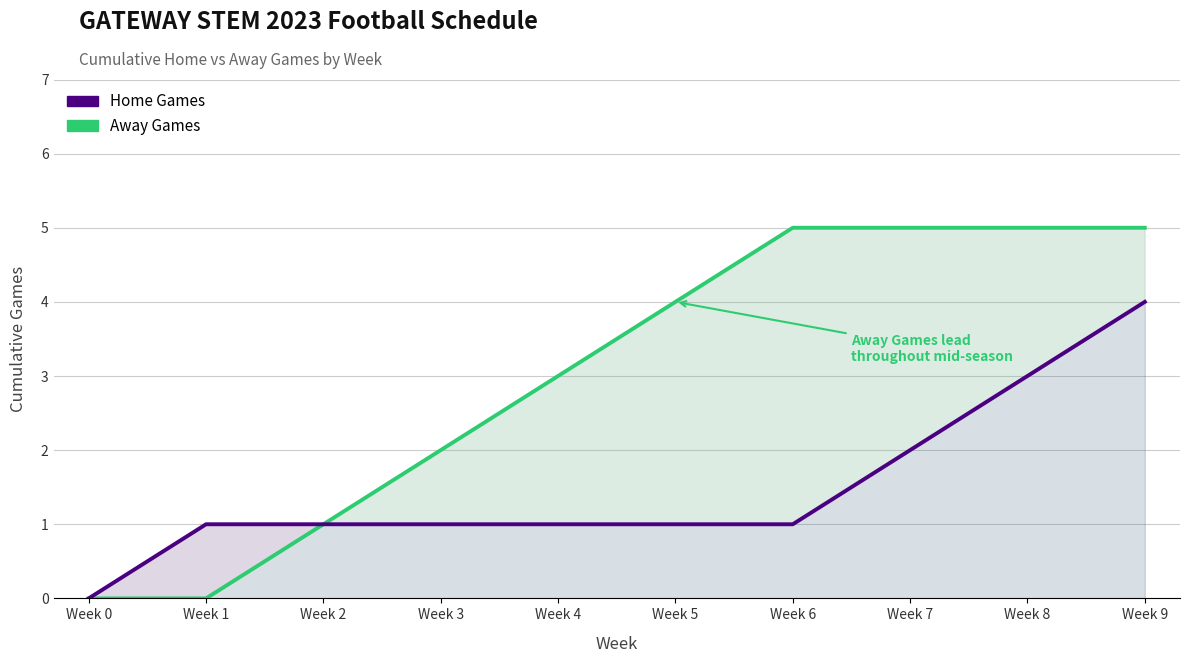

Which category has the lowest value in the Home Games series?

Week 0